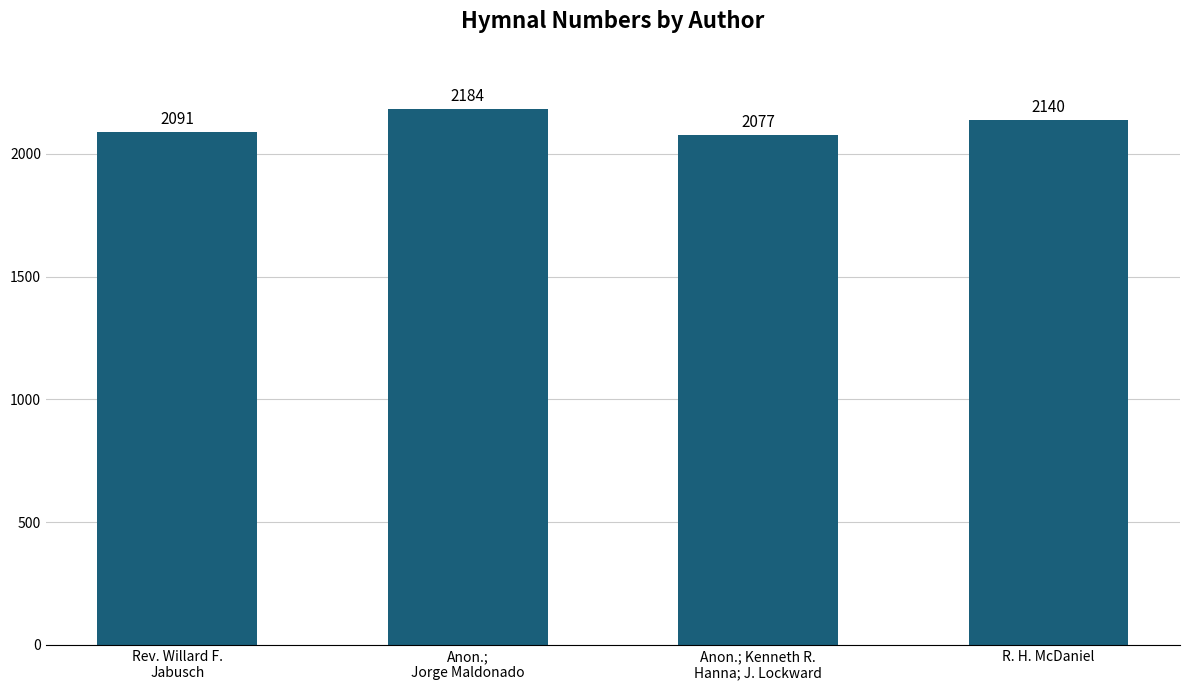

Which category has the lowest value across all series?

Anon.; Kenneth R.
Hanna; J. Lockward